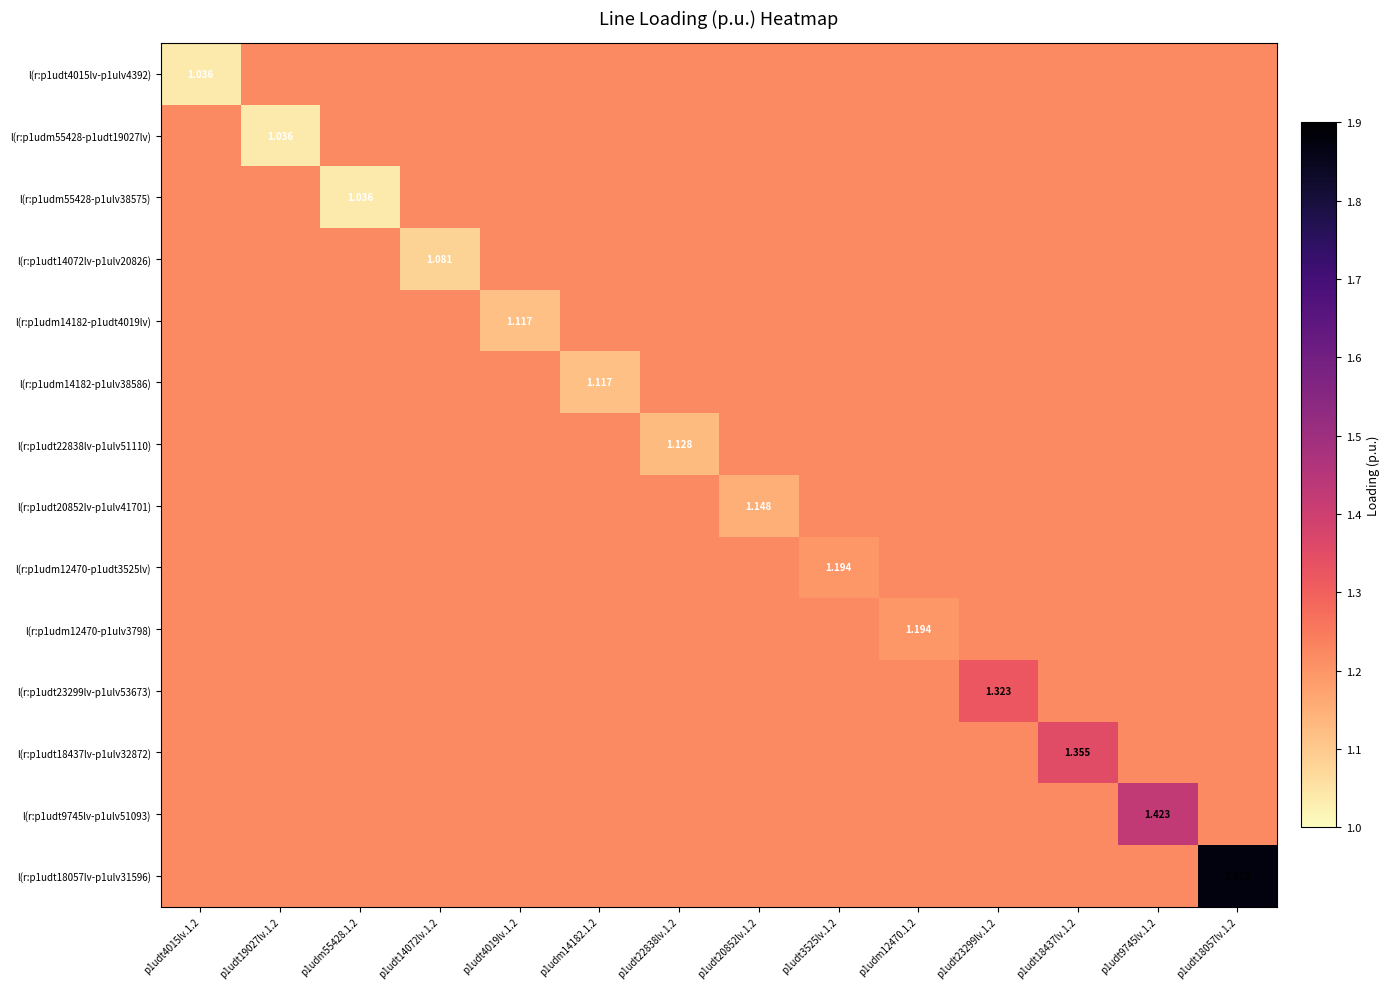

How many l(r:p1udt23299lv-p1ulv53673) values are between 1 and 2?

14